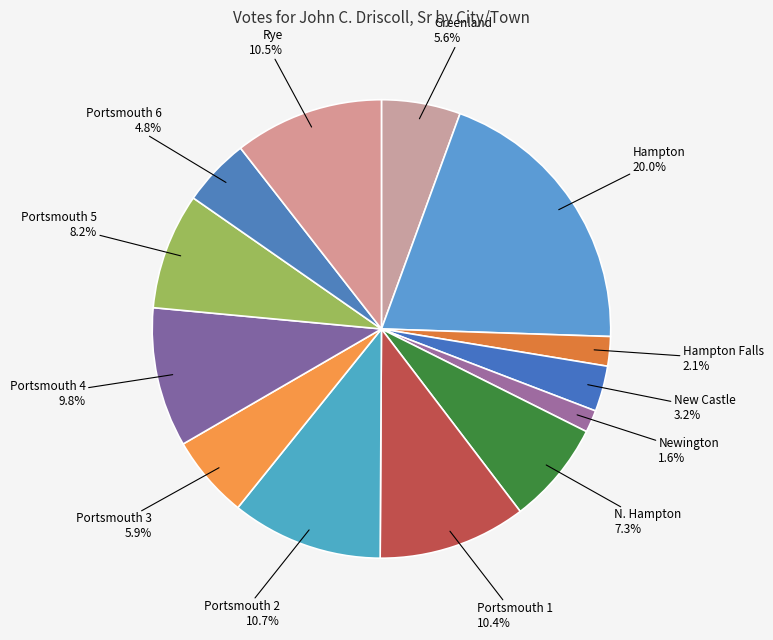

To the nearest percent, what percentage of the pie is Portsmouth 2?

11%